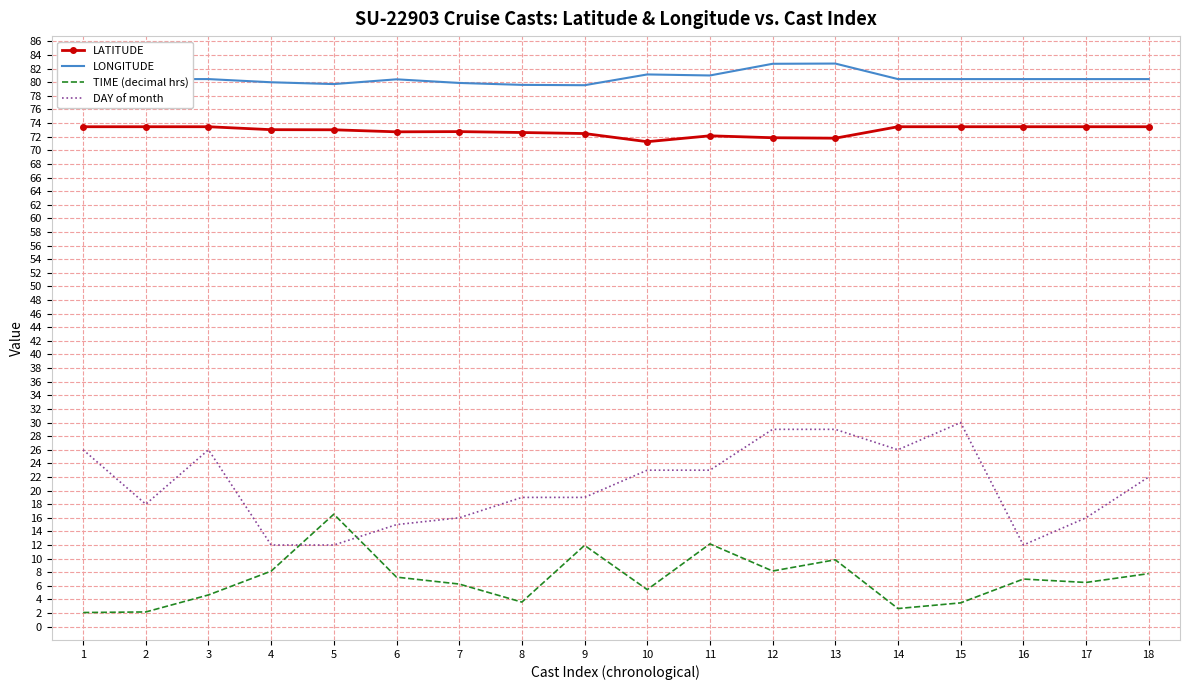

Which series has the largest range (max minus min)?

DAY of month